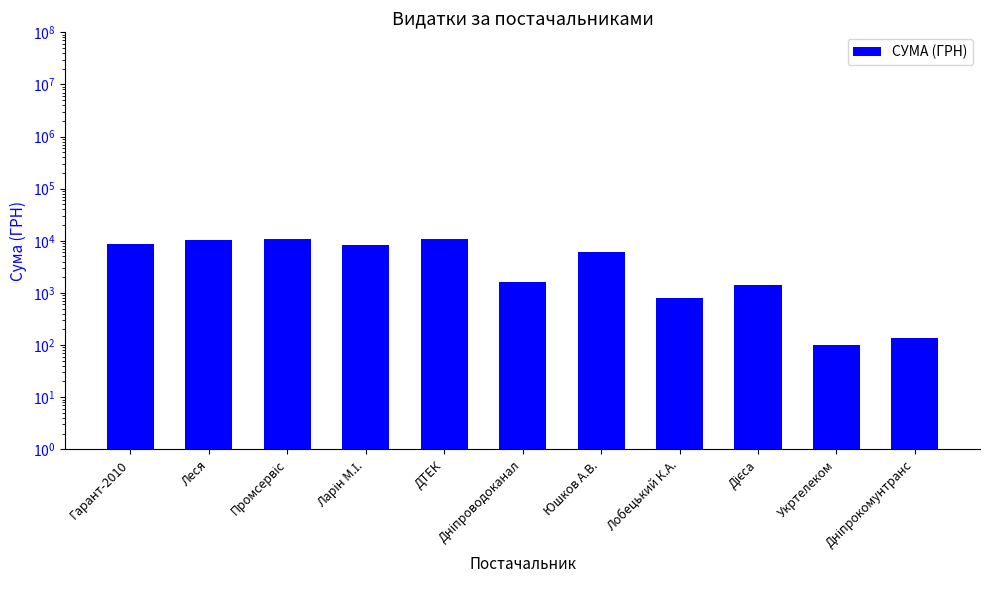

What is the difference between the second highest and minimum values?

10512.1